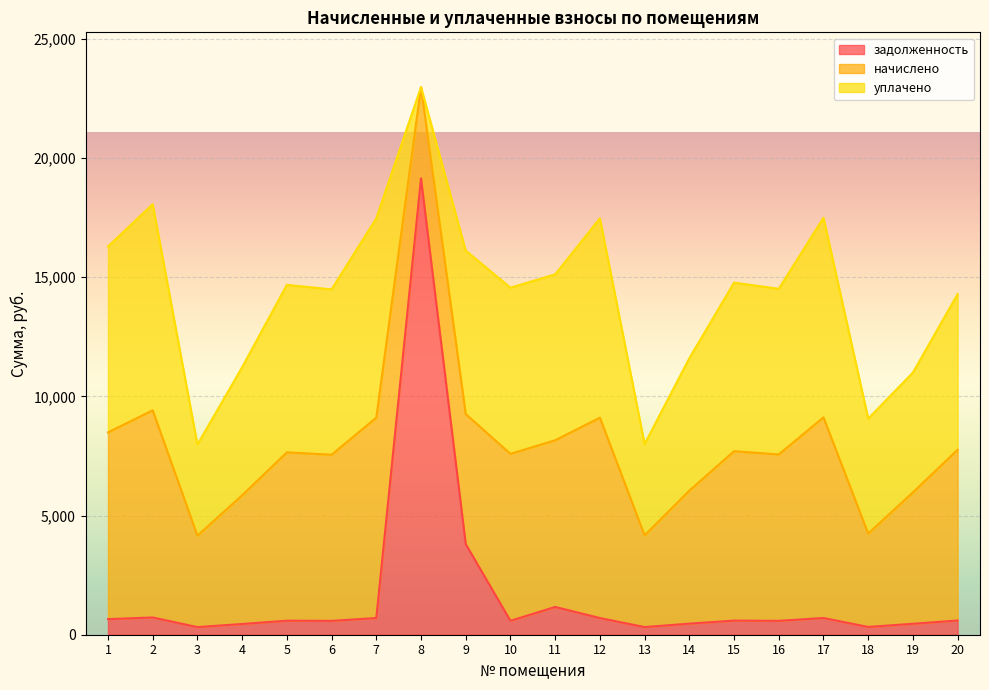

How many positive values does the уплачено series have?

19